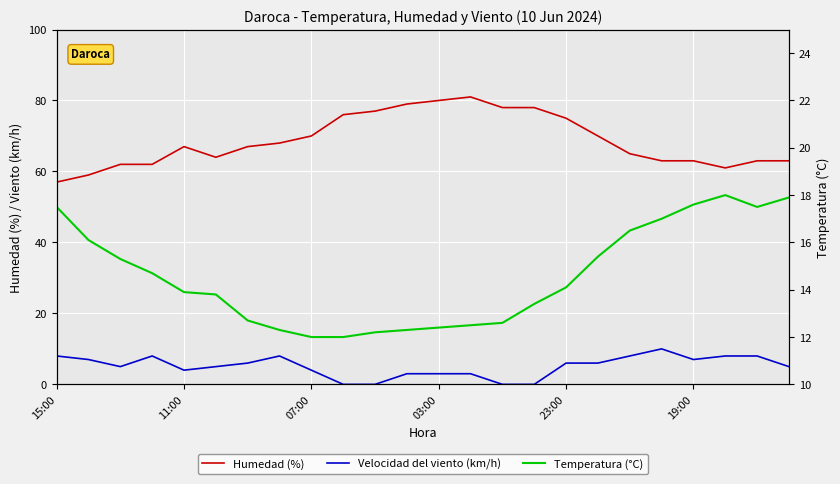

What is the spread (max minus min) of values at 23:00?

69.0